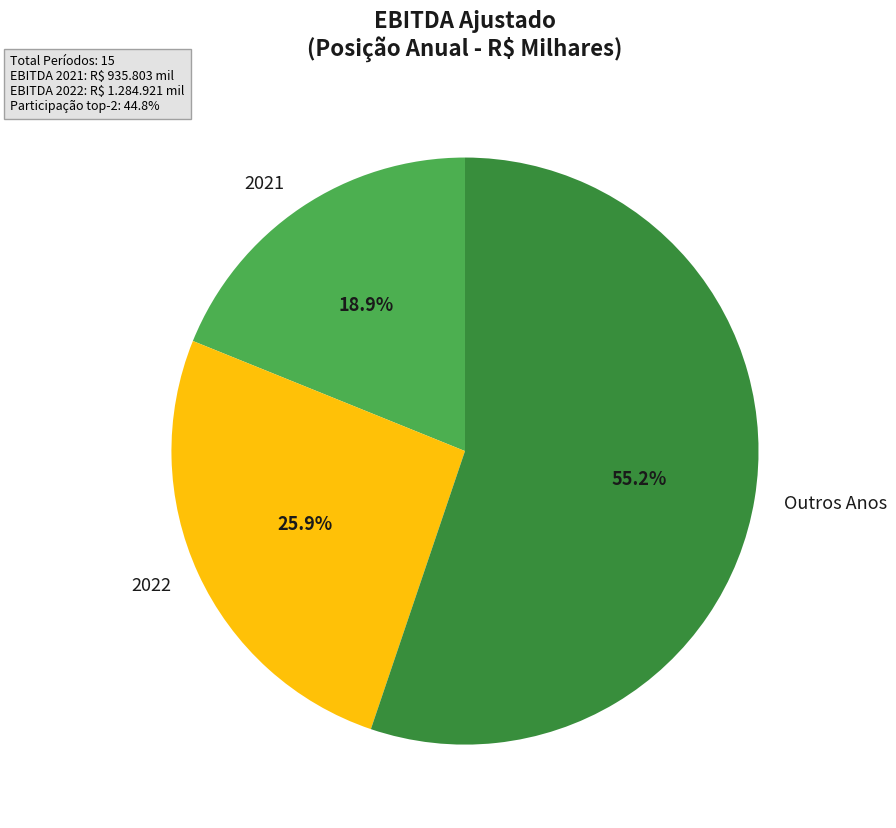

How many slices are in this pie chart?

3